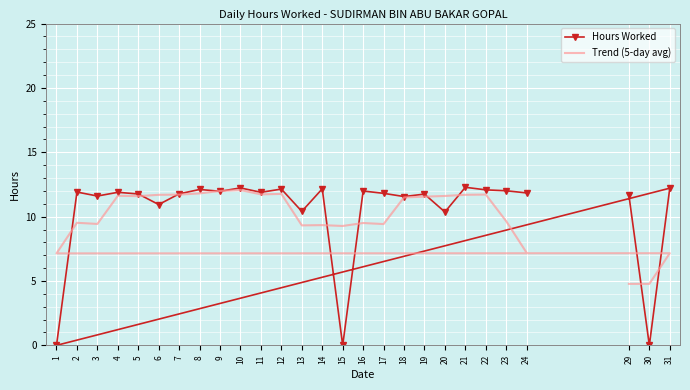

At which category does the chart reach its peak across all series?

21